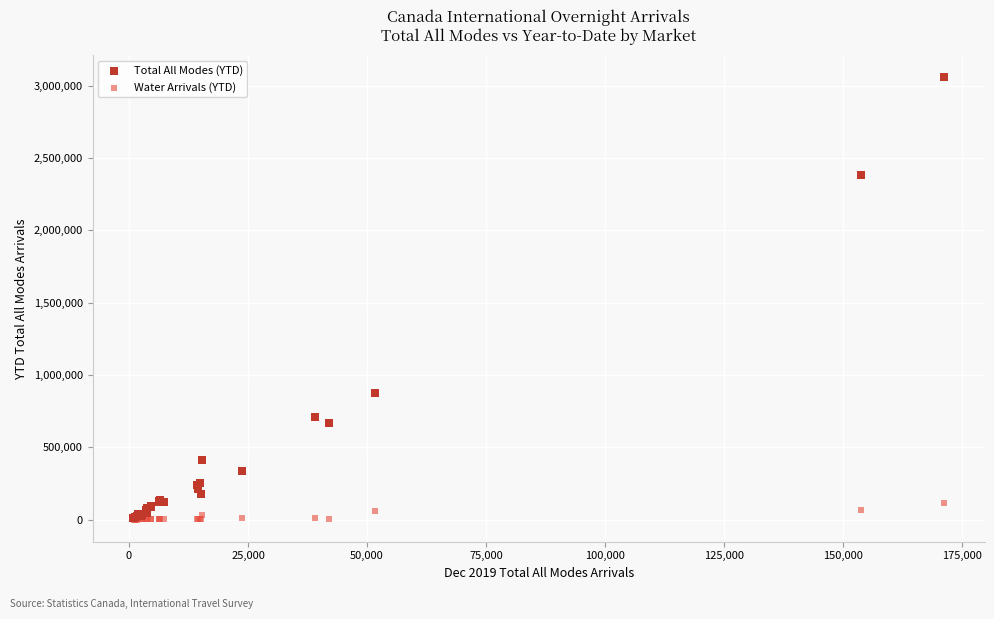

What are all the series names shown in the legend?

Total All Modes (YTD), Water Arrivals (YTD)